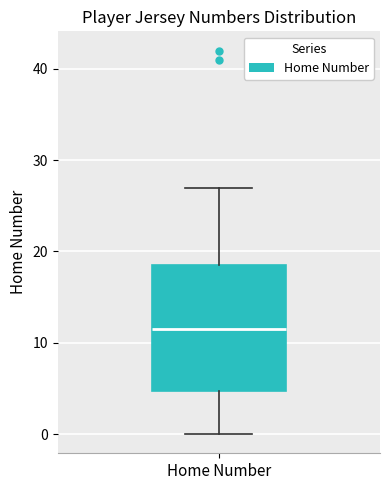

Transcribe this box plot: give where the median line is, the range the box spans, and where the two whiskers end, as read against the y-axis. The values are not printed on the chart, so give them approximately, as read against the axis.

median 12, box 5 to 19, whiskers 0 to 27